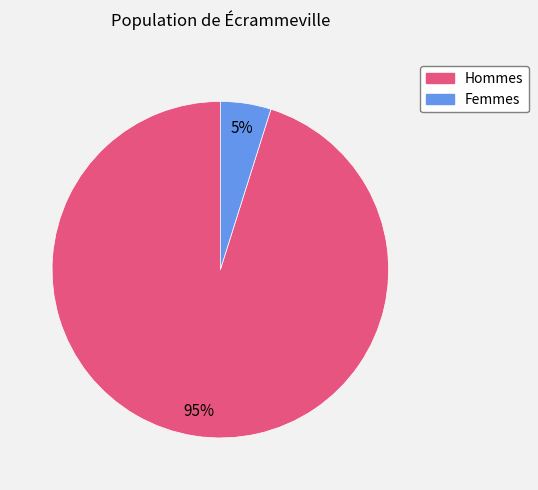

Does any single category account for the majority?

Yes